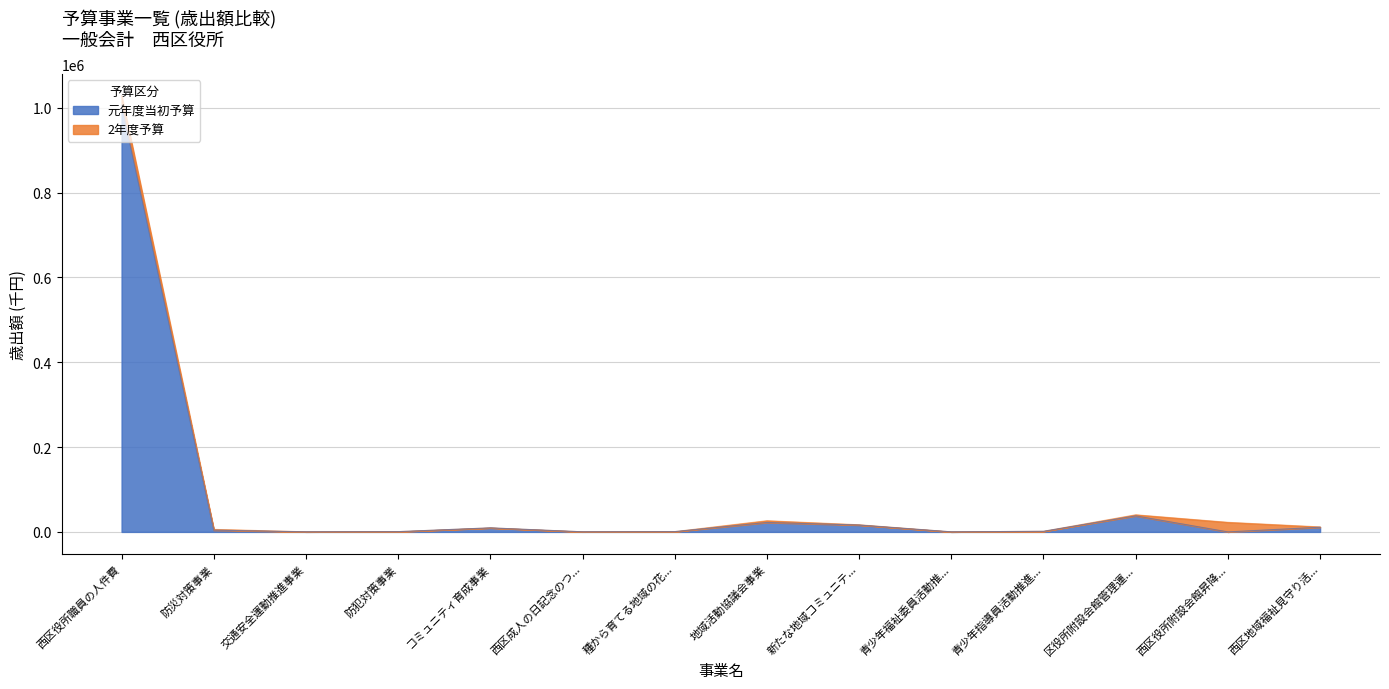

Is the value of 元年度当初予算 at 地域活動協議会事業 greater than the value of 2年度予算 at 種から育てる地域の花...?

Yes